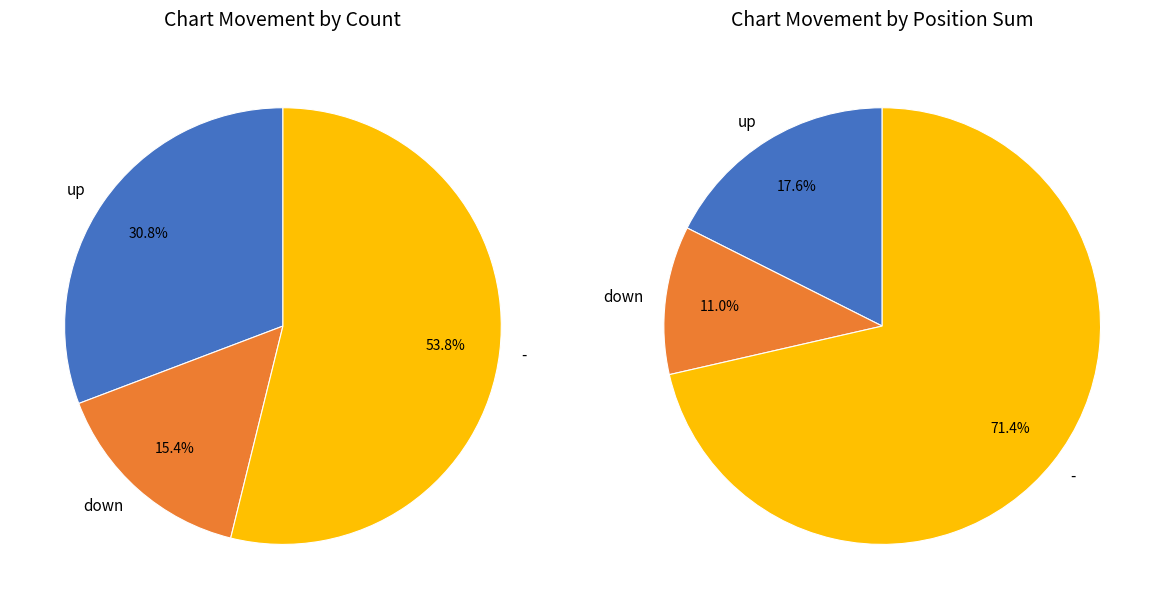

Which slice is the smallest?

down